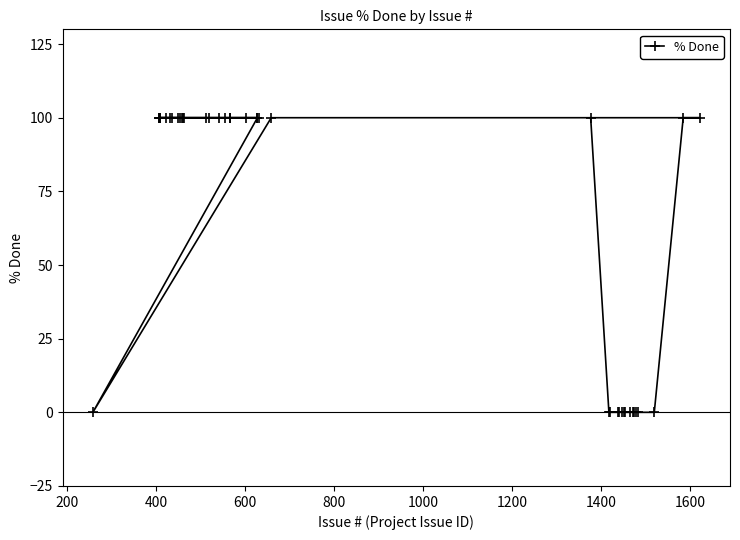

How many positive values are there?

26